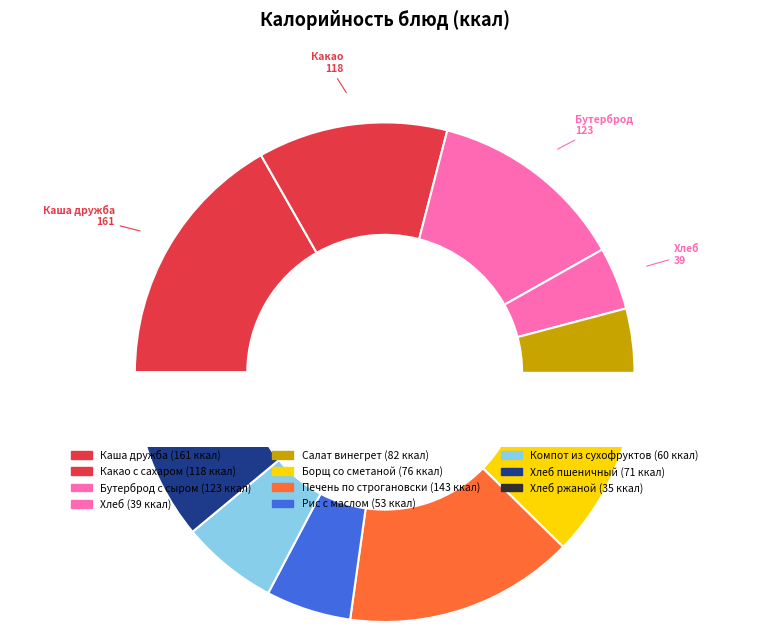

Between Хлеб and Компот из сухофруктов, which is larger?

Компот из сухофруктов